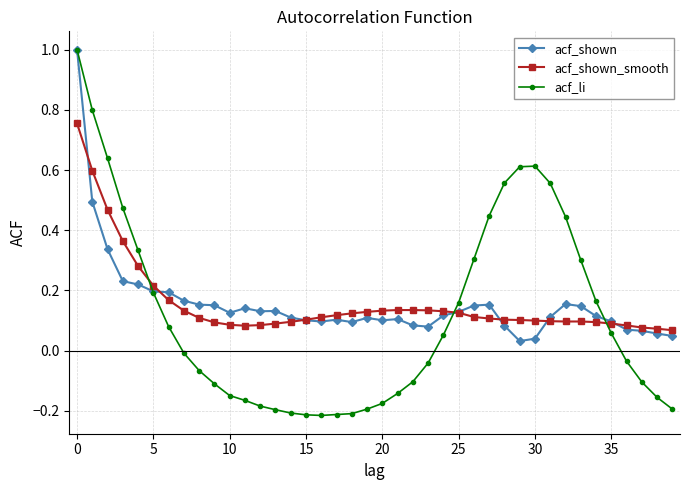

True or false: acf_shown has more than 2 interior local peaks.

True